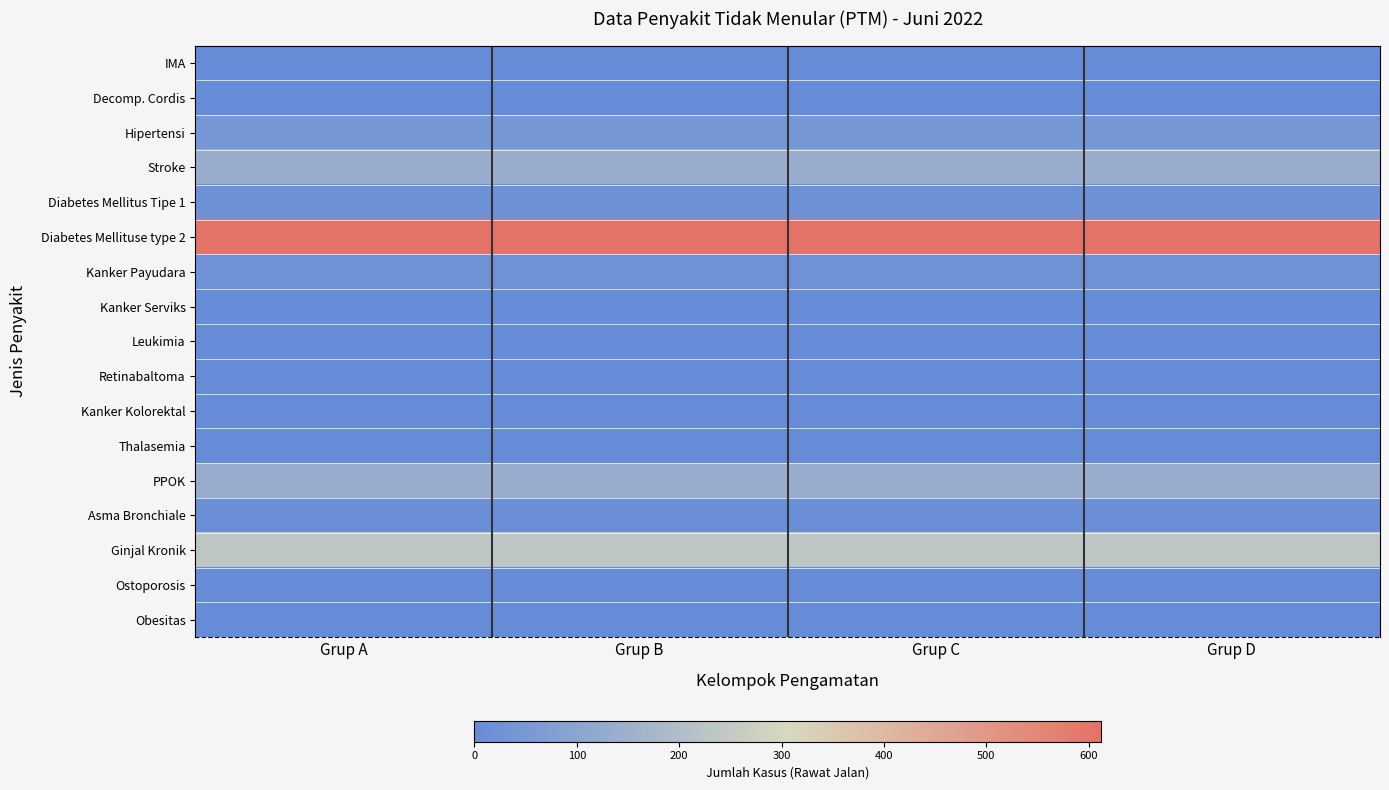

Which has a higher value, Grup C or Grup A?

Grup C